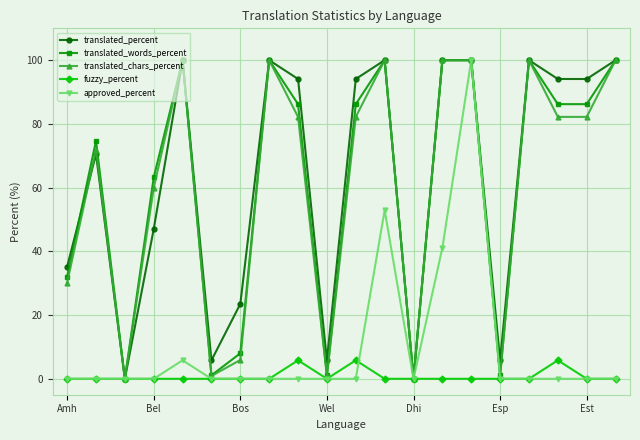

What is the value of the translated_percent point at the 20th from the left?

100.0